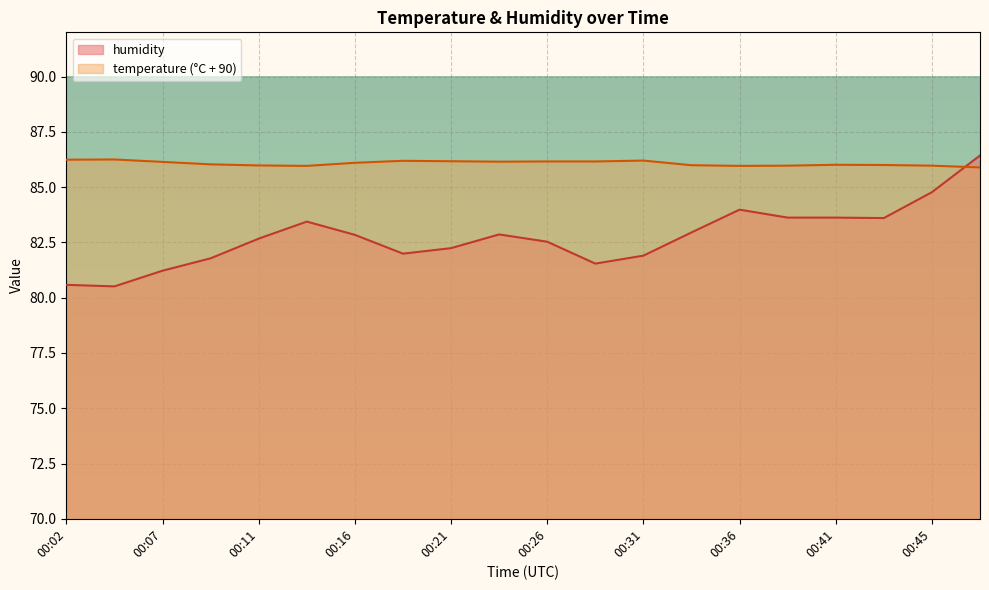

Which series has the largest range (max minus min)?

humidity